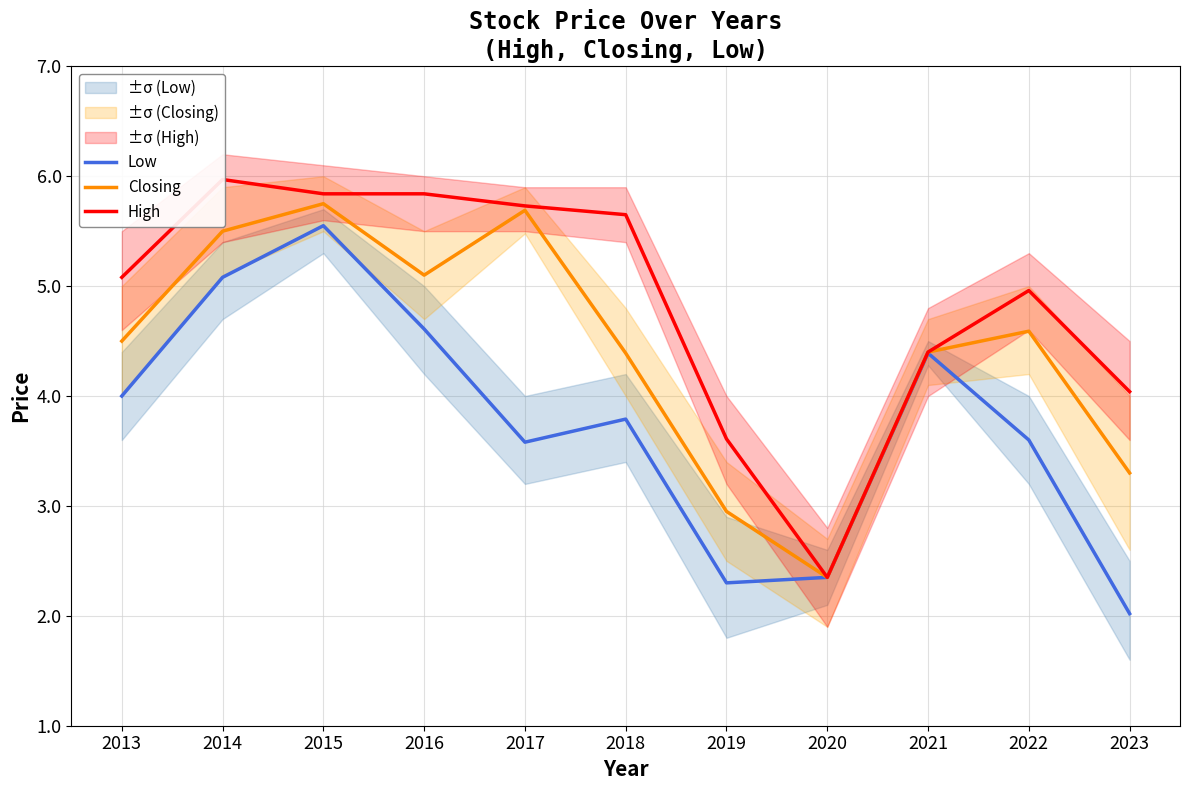

What is the sum of the High values at 2016 and 2021?

10.2